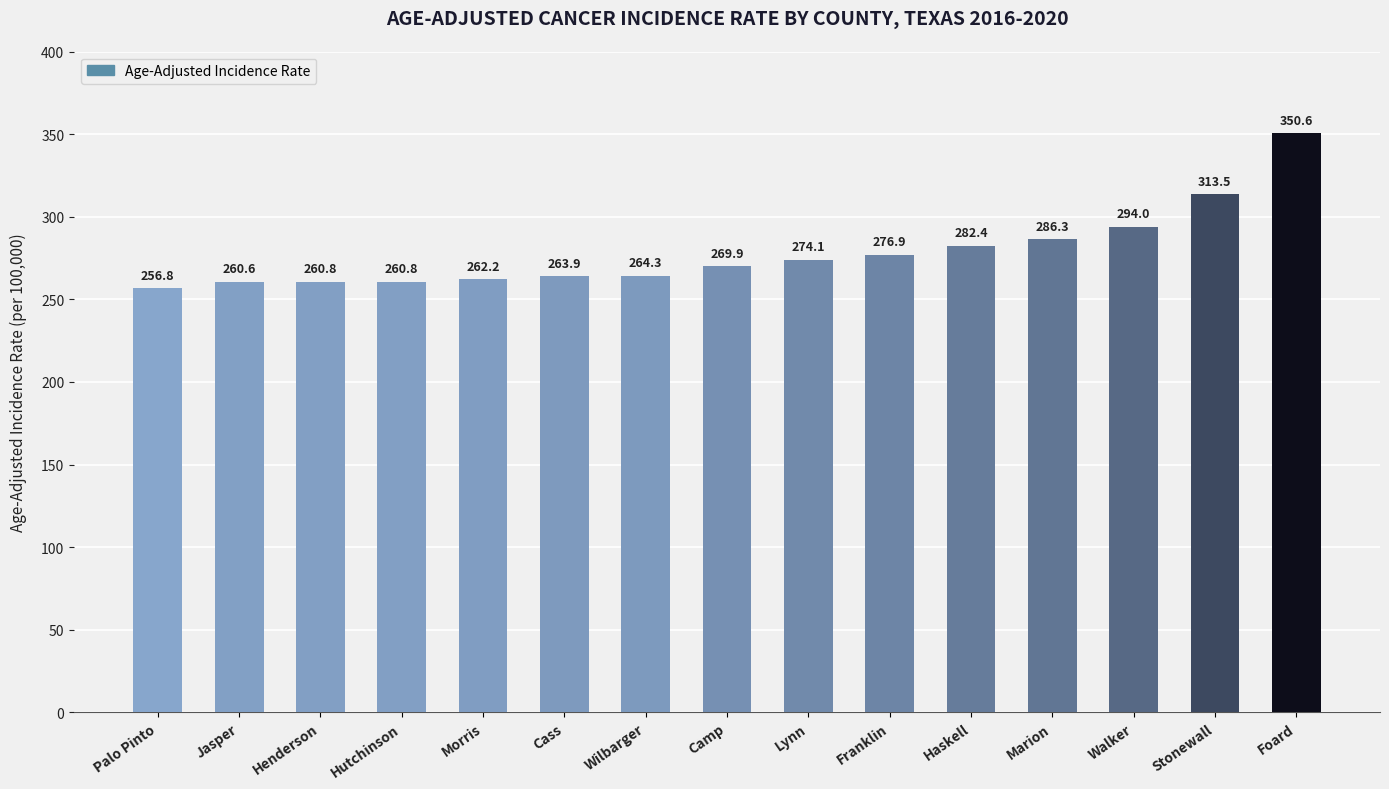

What is the label of the 11th bar from the left?

Haskell